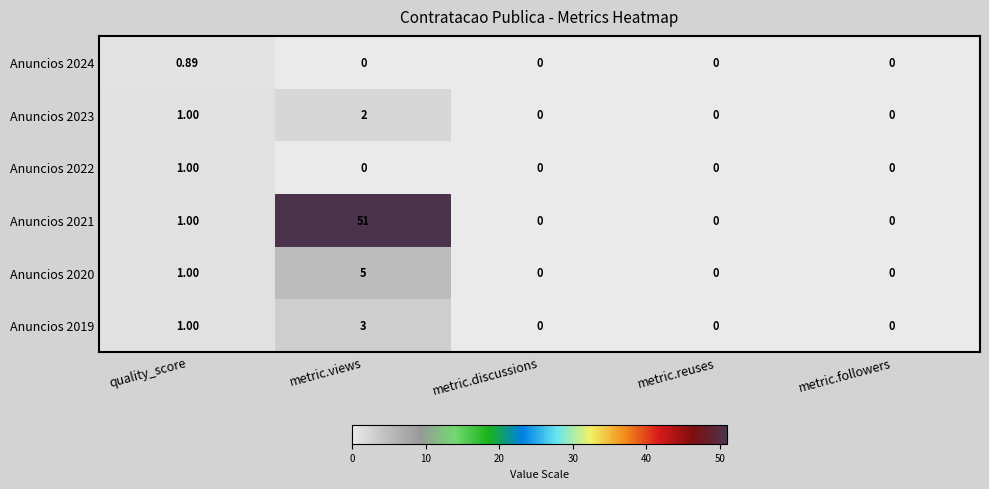

Is it true that Anuncios 2019 equals 0.0 at metric.followers?

True